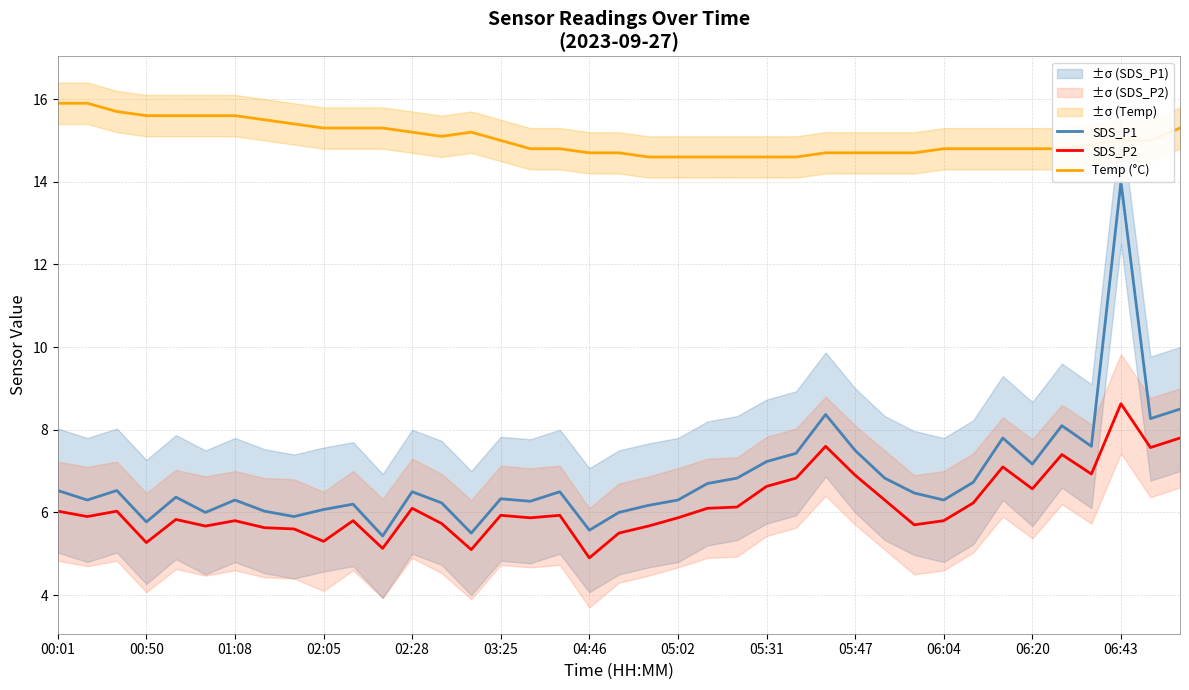

How many lines are shown in the chart?

3